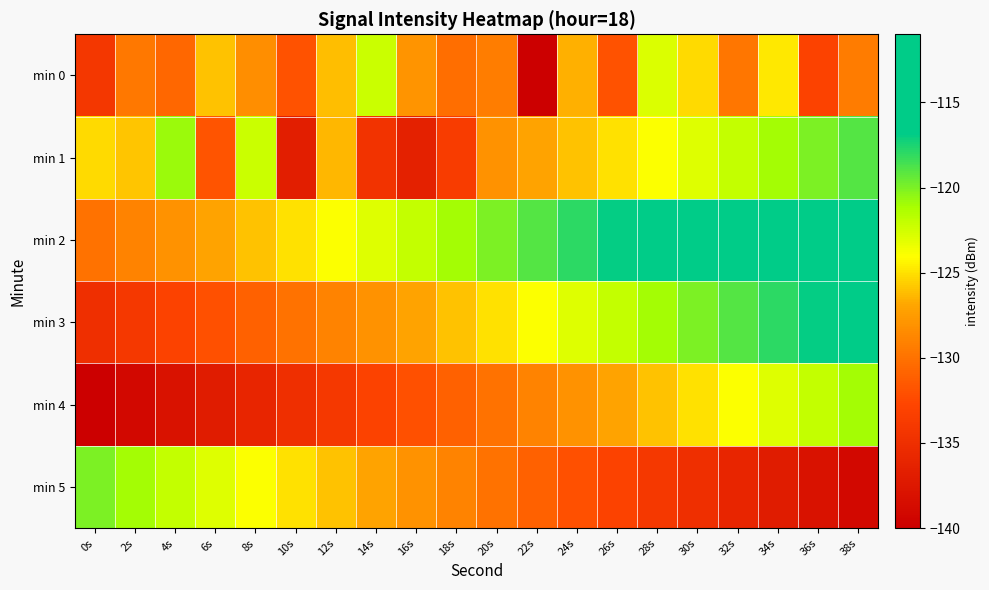

How many data points does each series have?

20